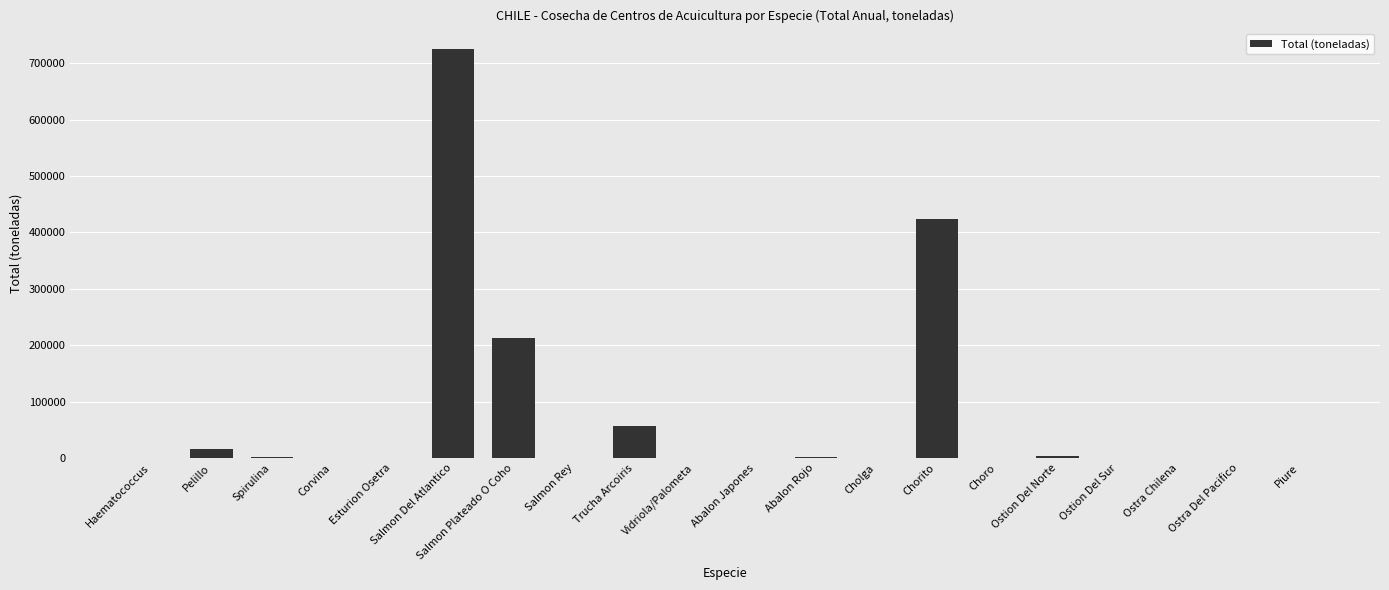

Count the number of data series in this chart.

1